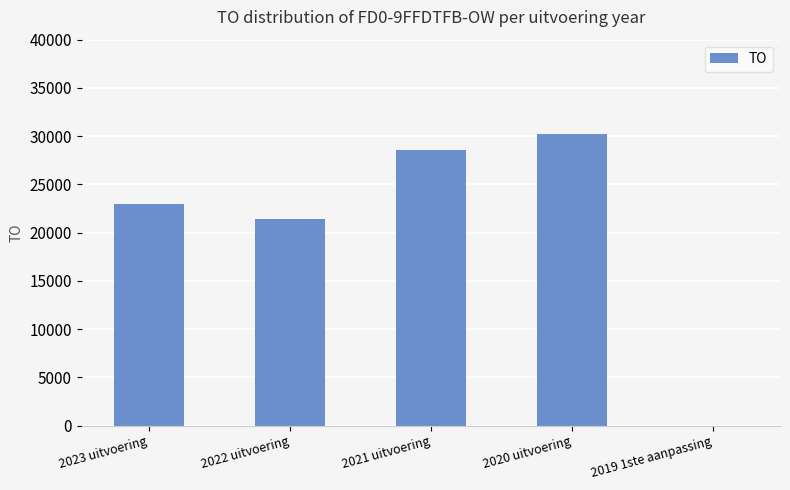

At which label is the value closest to 15131?

2022 uitvoering